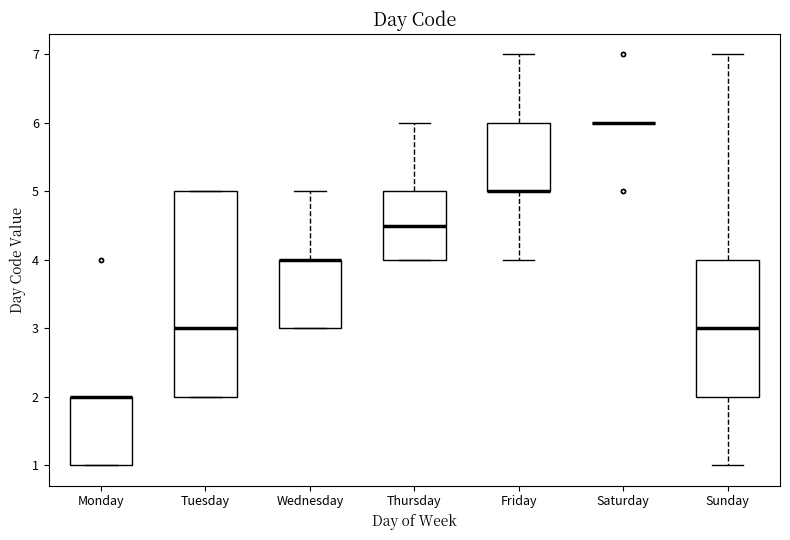

Comparing the boxes themselves (not the whiskers), which one is the tallest?

Tuesday